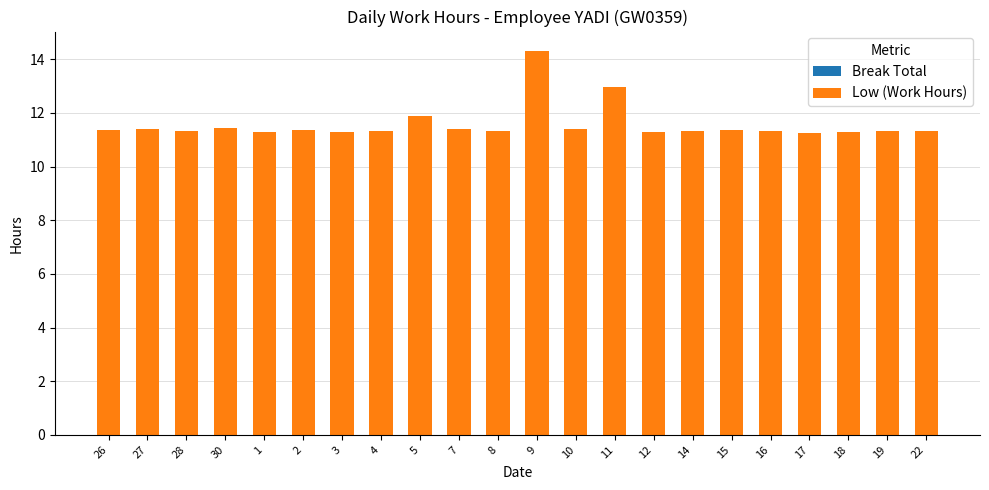

How many categories are shown in the chart?

22